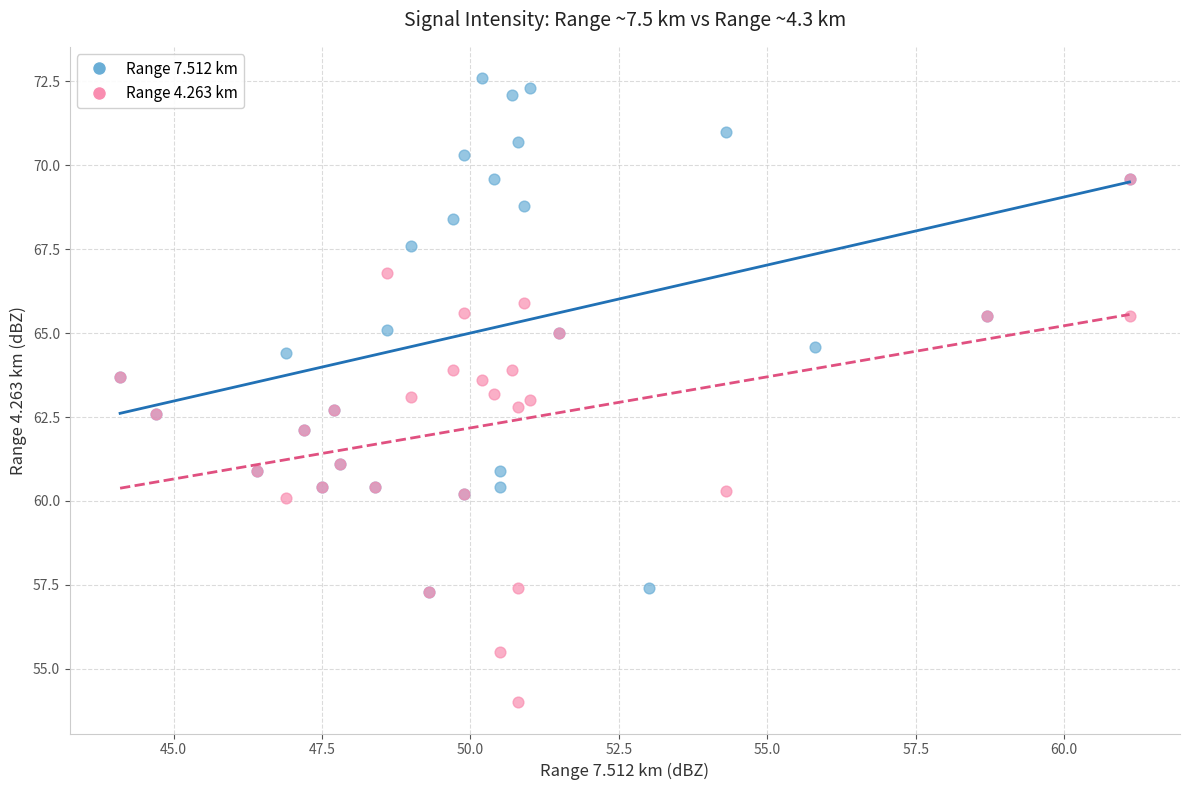

Which series reaches the minimum Y coordinate?

Range 4.263 km